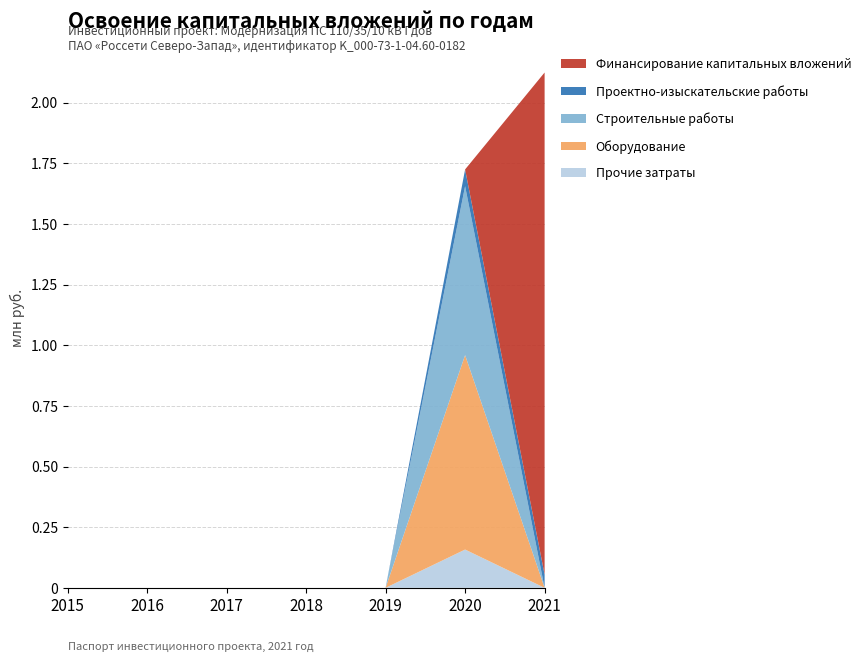

Reading left to right, extract all data points from this chart.

Прочие затраты: 2015=0.0	2016=0.0	2017=0.0	2018=0.0	2019=0.0	2020=0.2	2021=0.0
Оборудование: 2015=0.0	2016=0.0	2017=0.0	2018=0.0	2019=0.0	2020=0.8	2021=0.0
Строительные работы: 2015=0.0	2016=0.0	2017=0.0	2018=0.0	2019=0.0	2020=0.7	2021=0.0
Проектно-изыскательские работы: 2015=0.0	2016=0.0	2017=0.0	2018=0.0	2019=0.0	2020=0.1	2021=0.1
Финансирование капитальных вложений: 2015=0.0	2016=0.0	2017=0.0	2018=0.0	2019=0.0	2020=0.0	2021=2.1